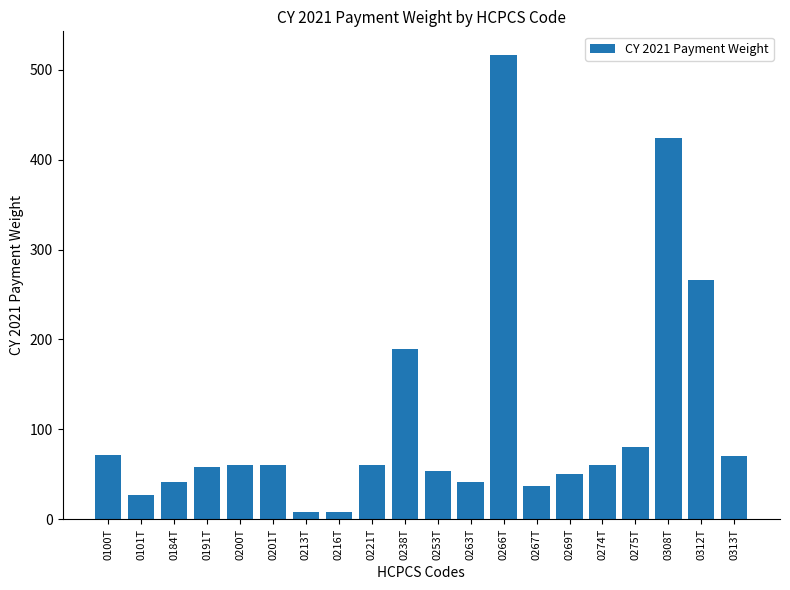

Which label corresponds to the largest value in the chart?

0266T